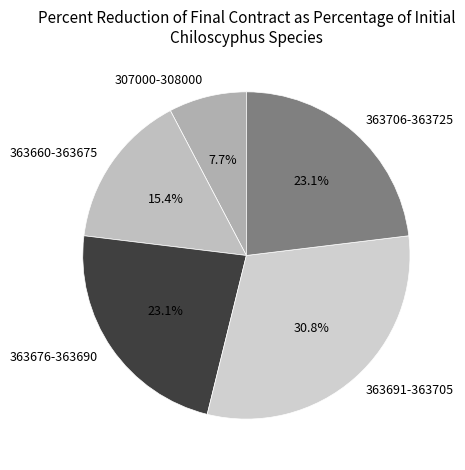

What portion of the pie excludes 363706-363725?

76.9%